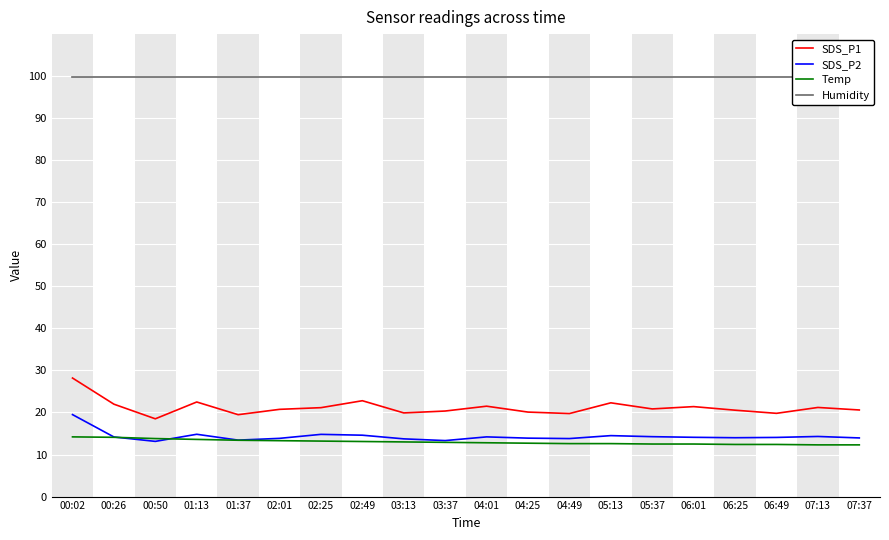

What is the highest value of the SDS_P1 series?

28.2